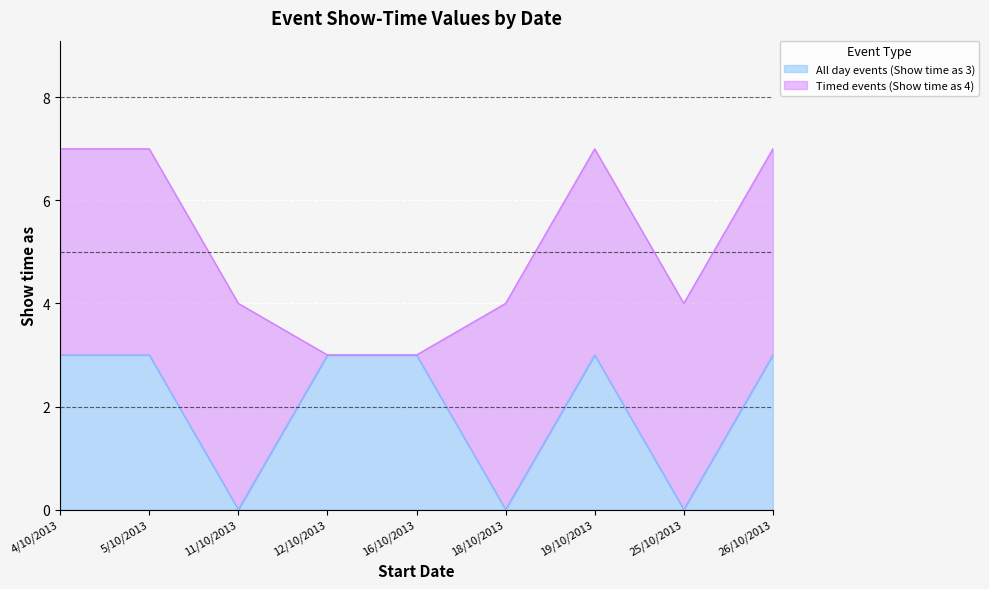

Where is the first local minimum?

11/10/2013